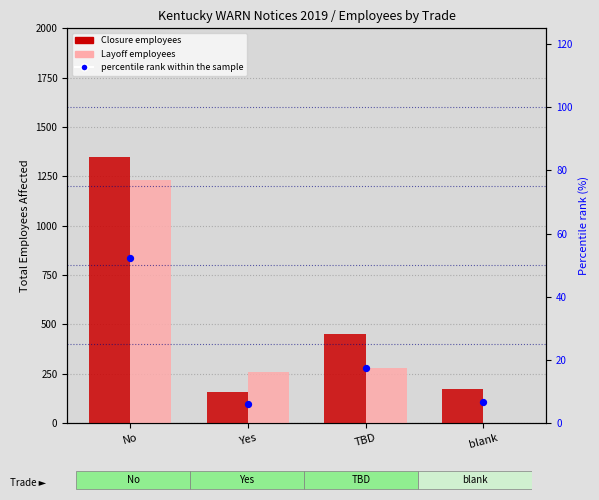

Which series has the largest Y range (max minus min)?

Layoff